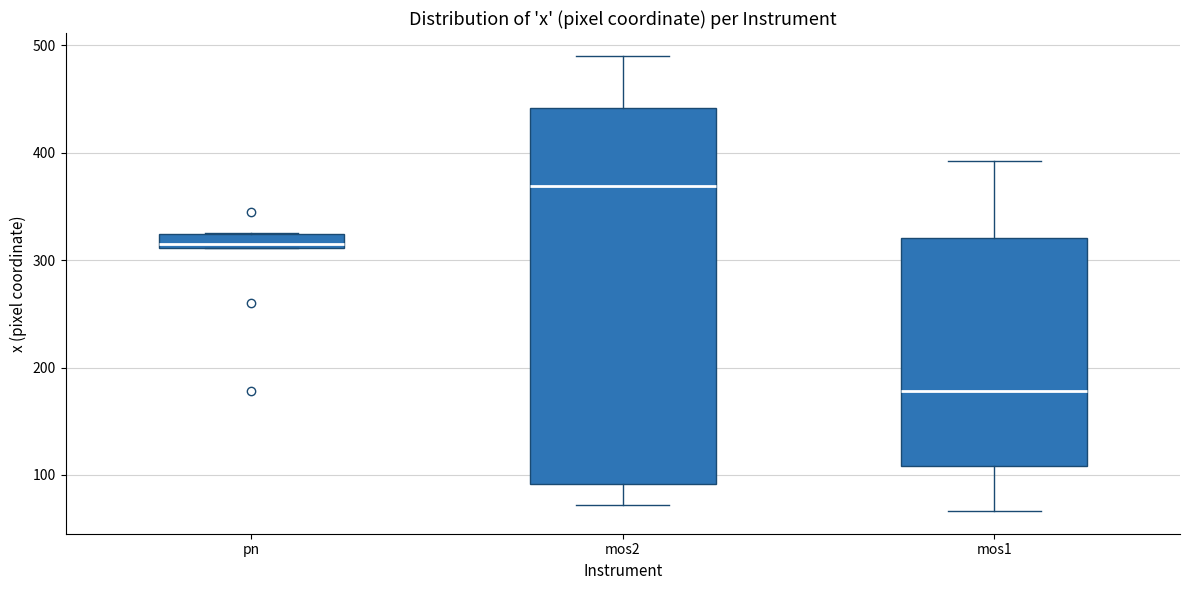

Where does the median line of the box for mos1 sit on the y-axis? The values are not printed on the chart, so give them approximately, as read against the axis.

180